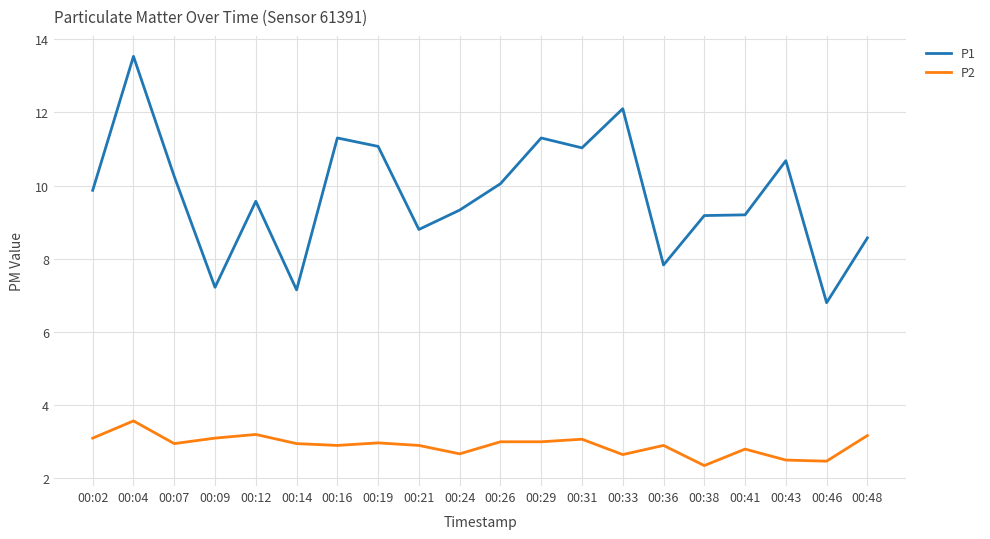

Does the chart display data point markers on the line(s)?

No